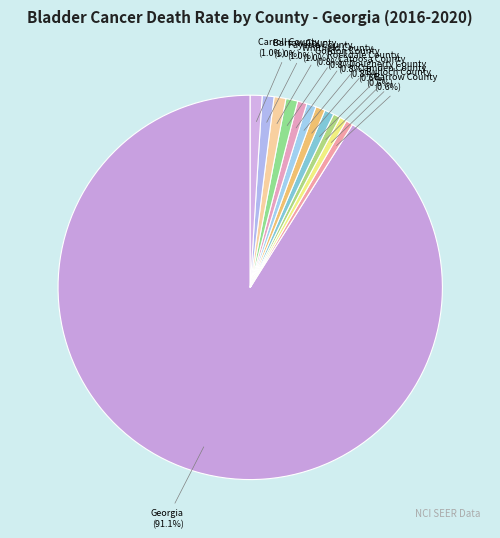

To the nearest percent, what portion does Catoosa County represent?

1%